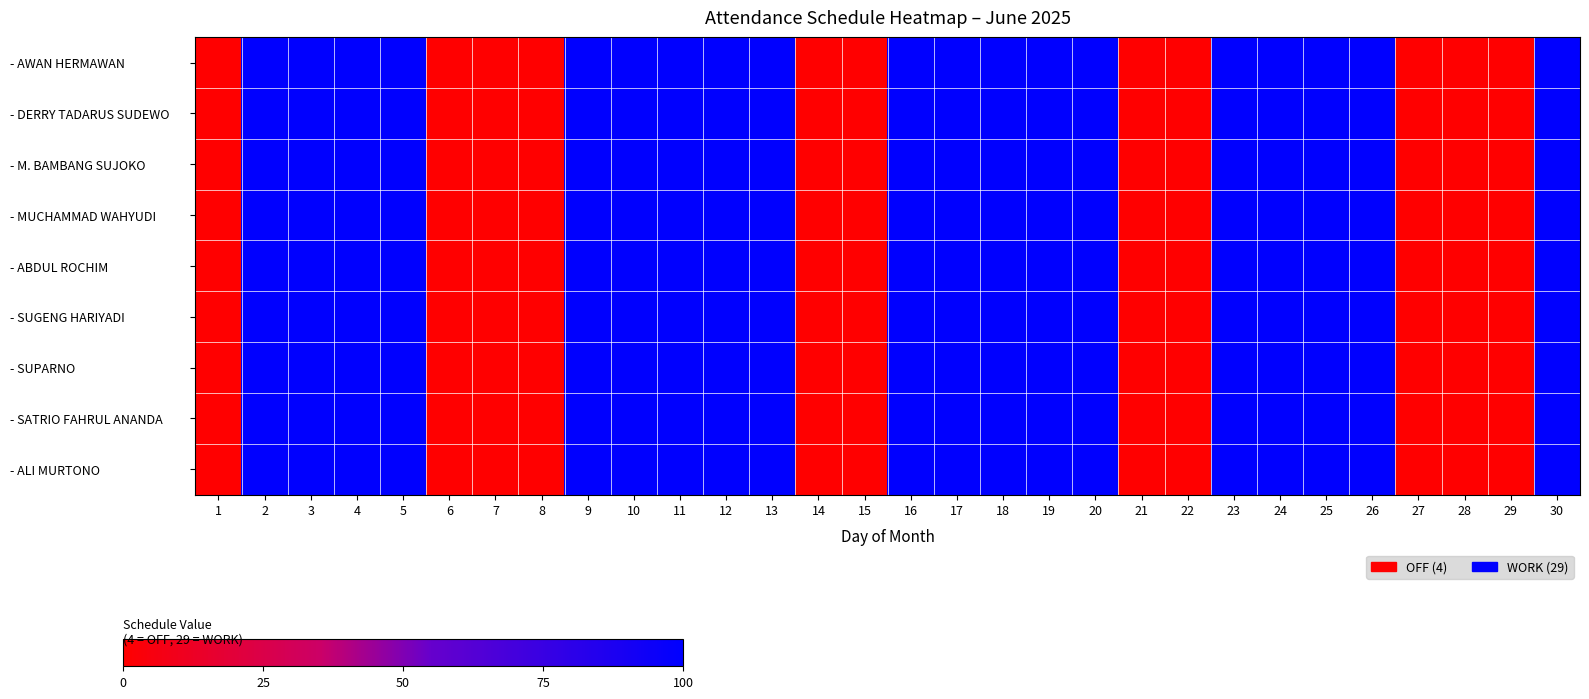

What is the total value across all series at 25?

900